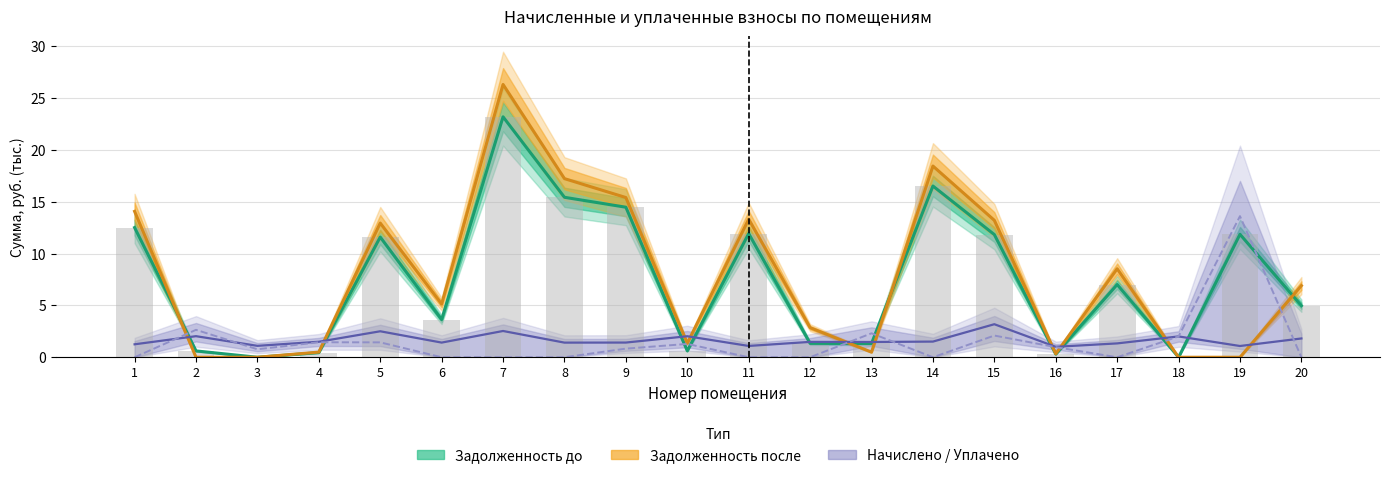

What is the difference between the maximum and minimum values in the Задолженность после series?

26.3